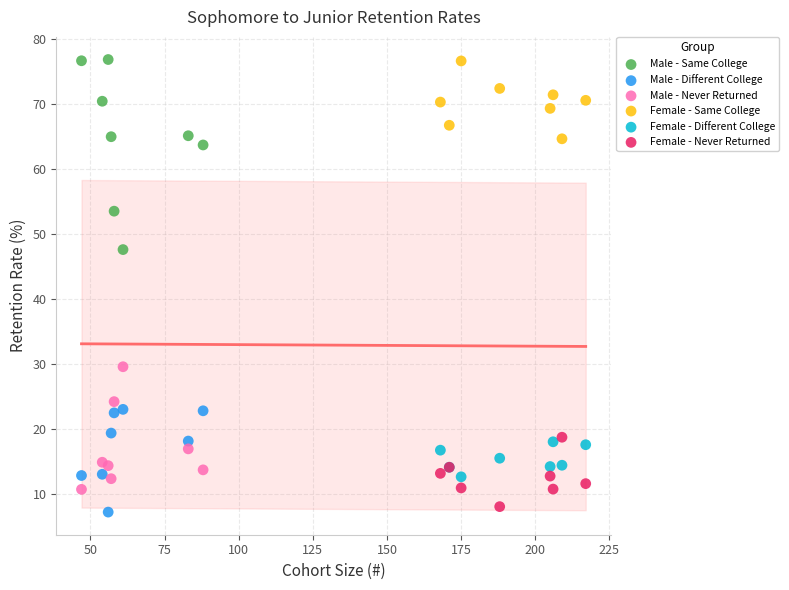

Which series has the widest spread of Y values?

Male - Same College